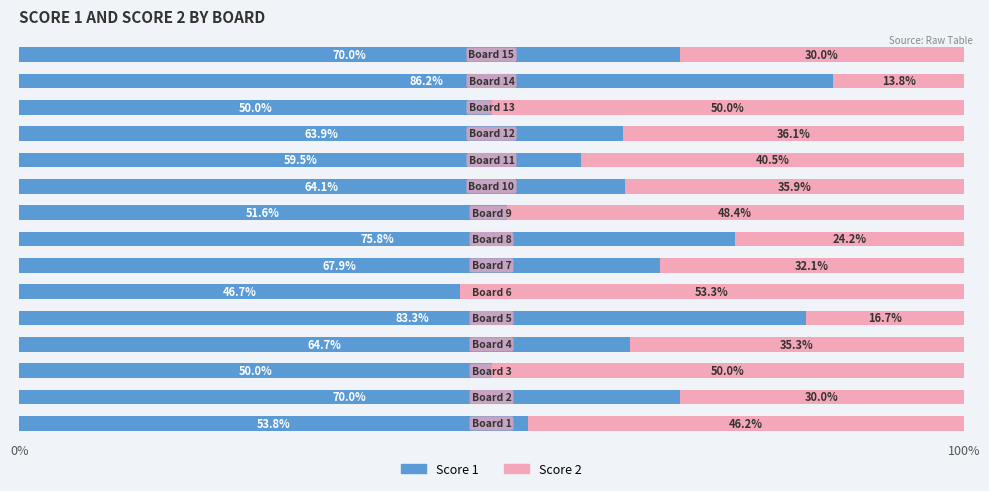

What is the minimum value for Score 1?

46.7